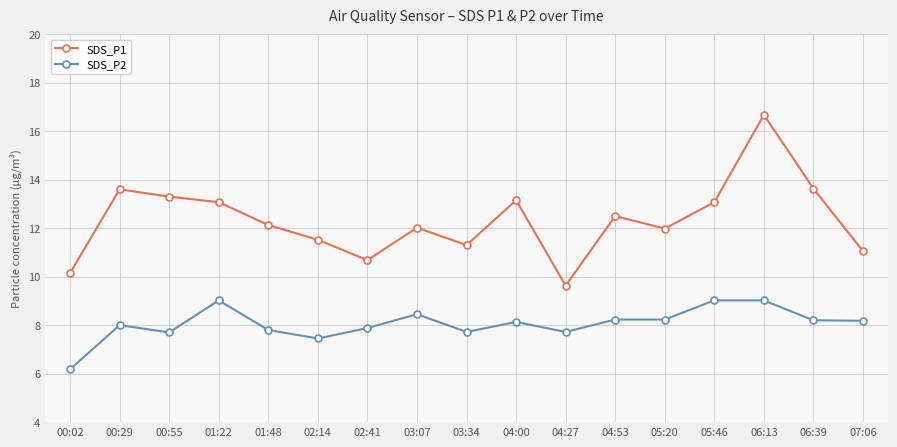

List the series in order of their overall mean, highest first.

SDS_P1, SDS_P2